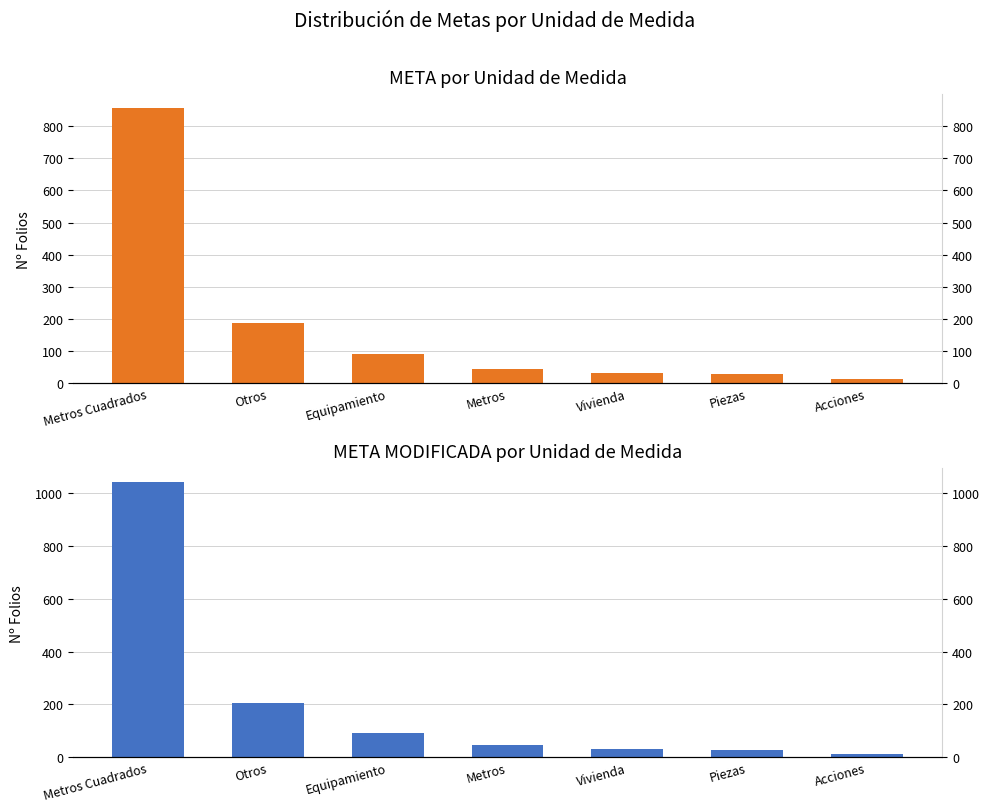

What is the difference between the maximum and second lowest values in the META MODIFICADA series?

1015